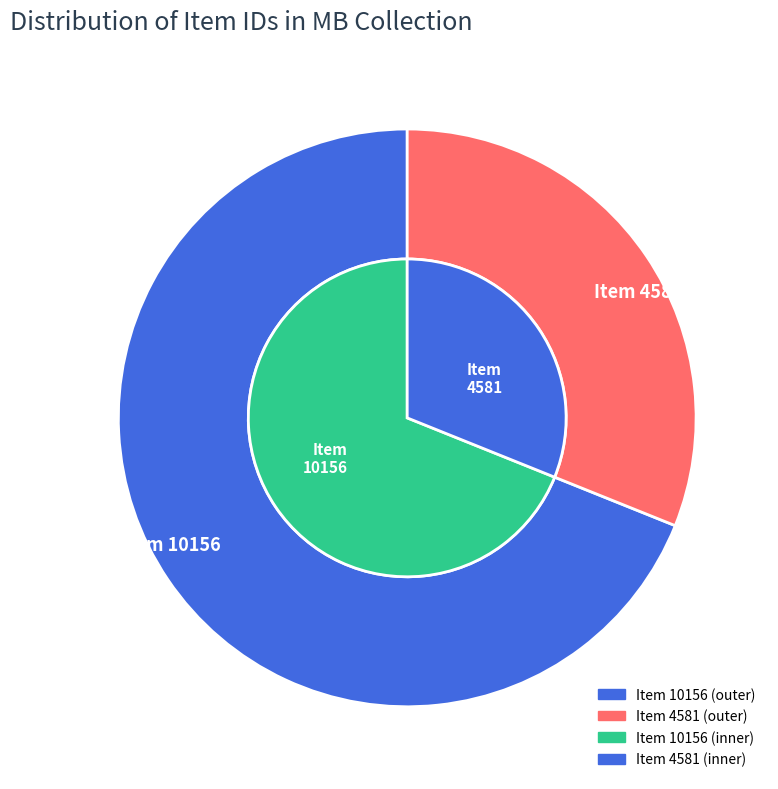

How many segments does this pie chart have?

2